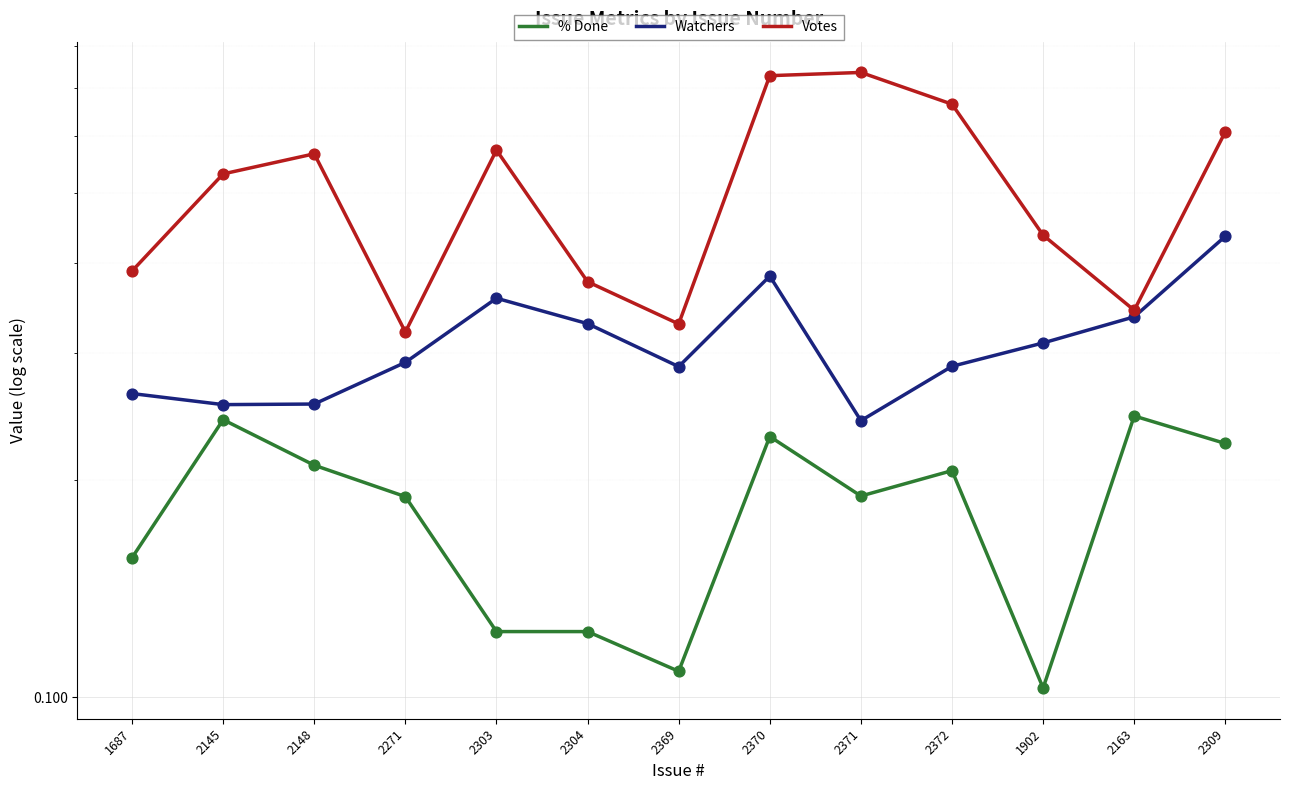

Which series reaches the minimum Y coordinate?

% Done